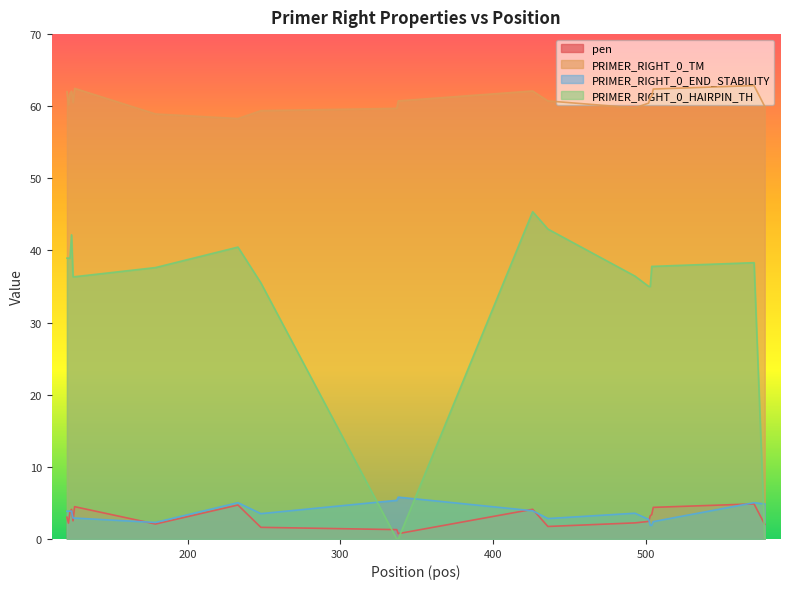

What is the sum of the pen values at 426 and 248?

5.7